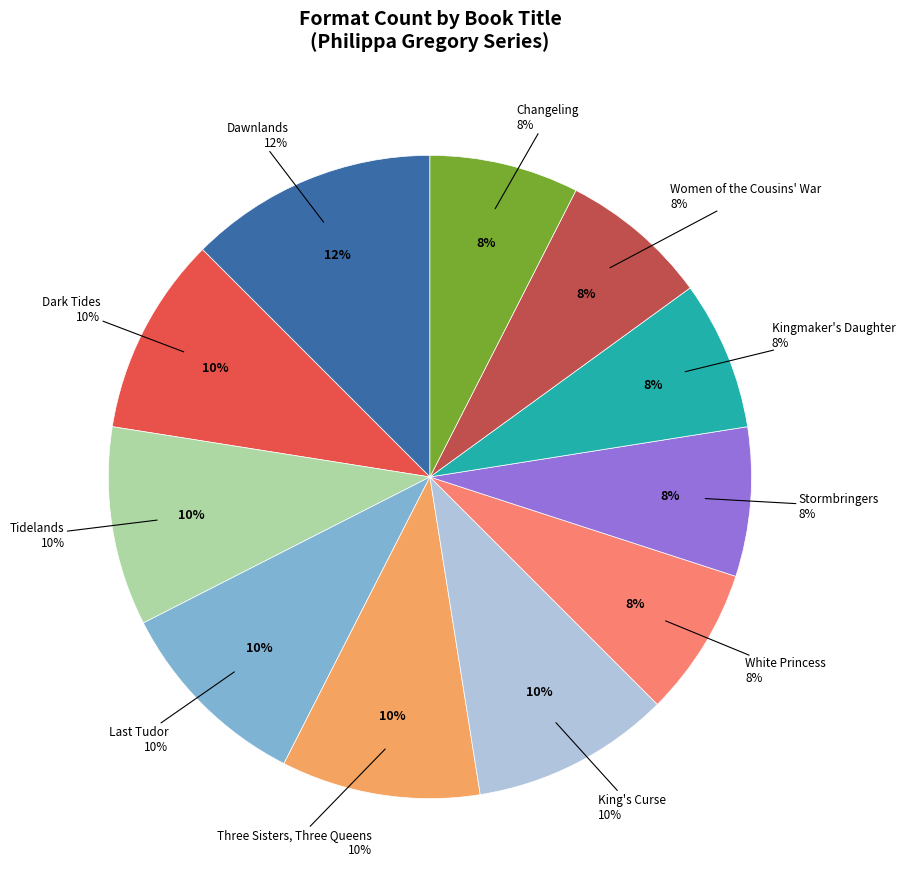

To the nearest percent, what is the average slice percentage?

9%